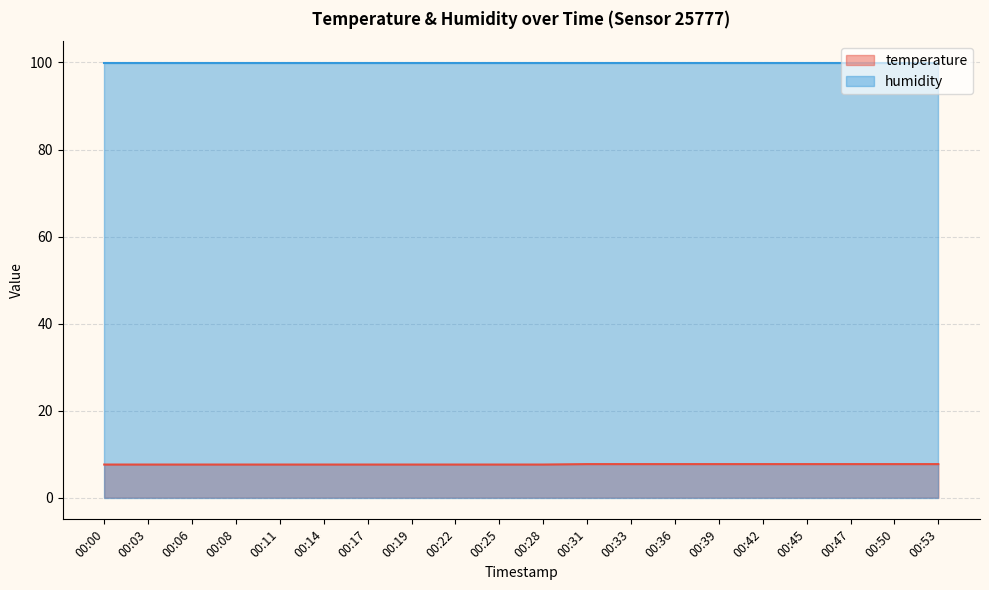

How many values are between 7 and 8?

20